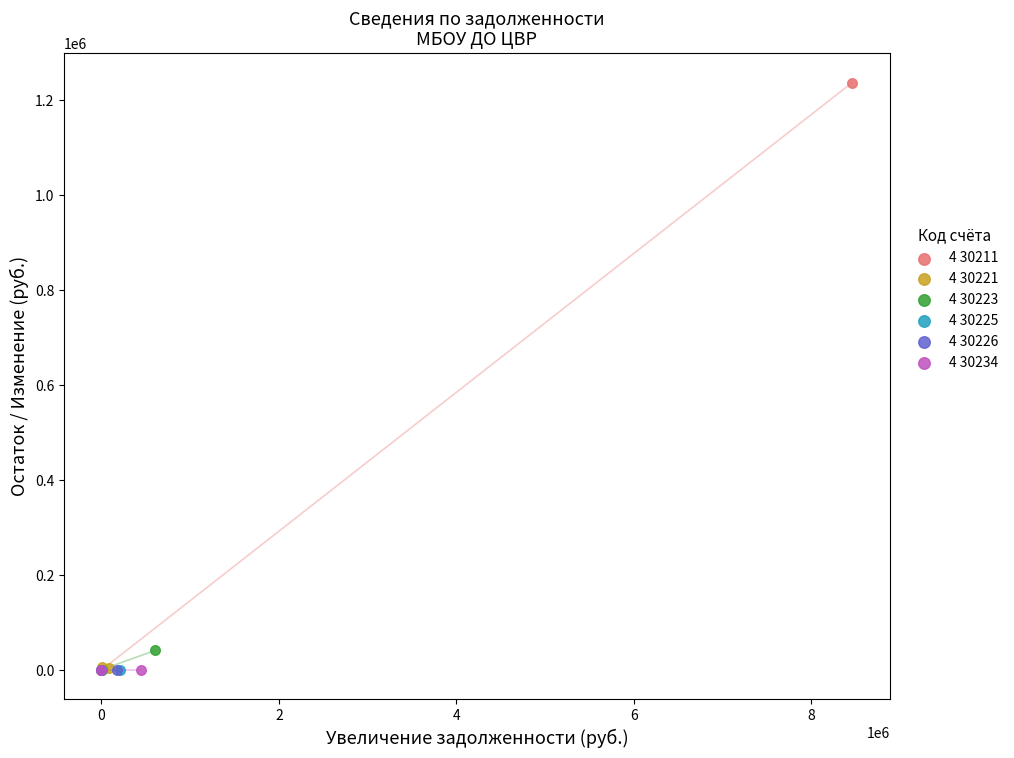

What are all the series names shown in the legend?

4 30211, 4 30221, 4 30223, 4 30225, 4 30226, 4 30234